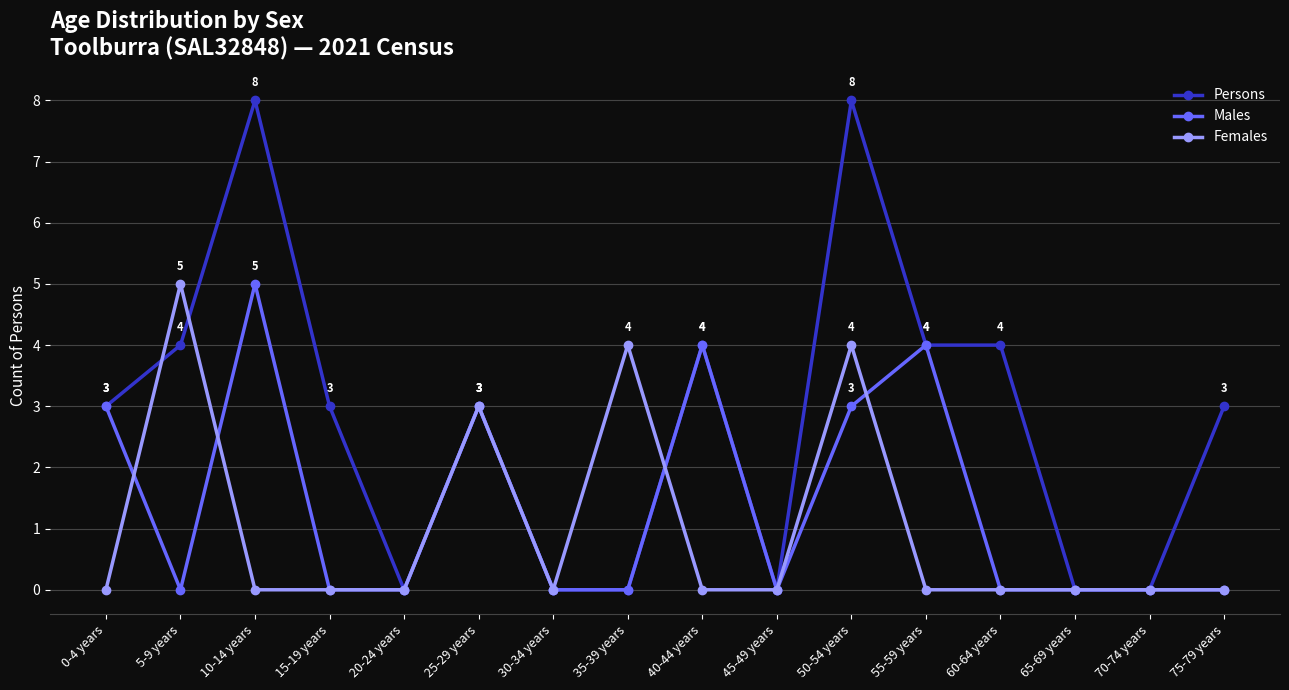

How many lines are shown in the chart?

3